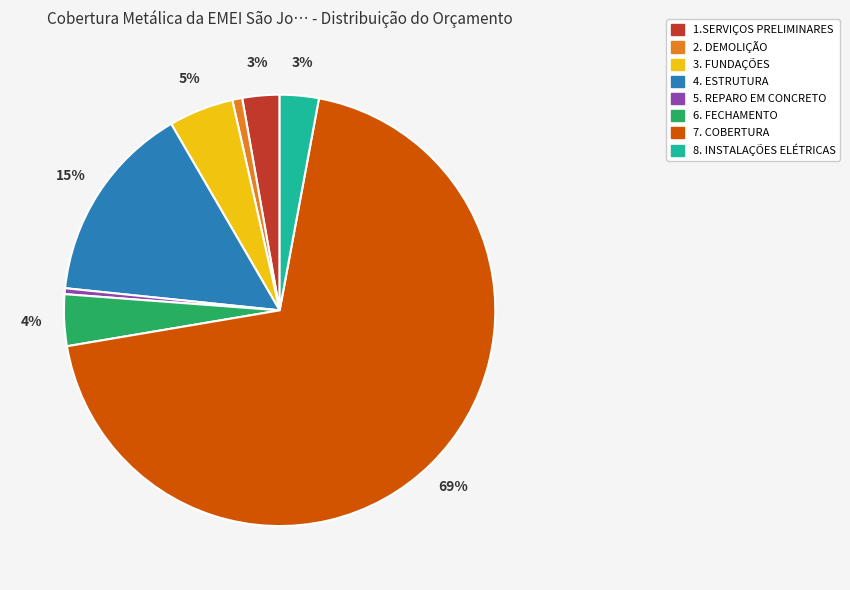

To the nearest percent, what is the combined percentage of 6. FECHAMENTO and 5. REPARO EM CONCRETO?

4%